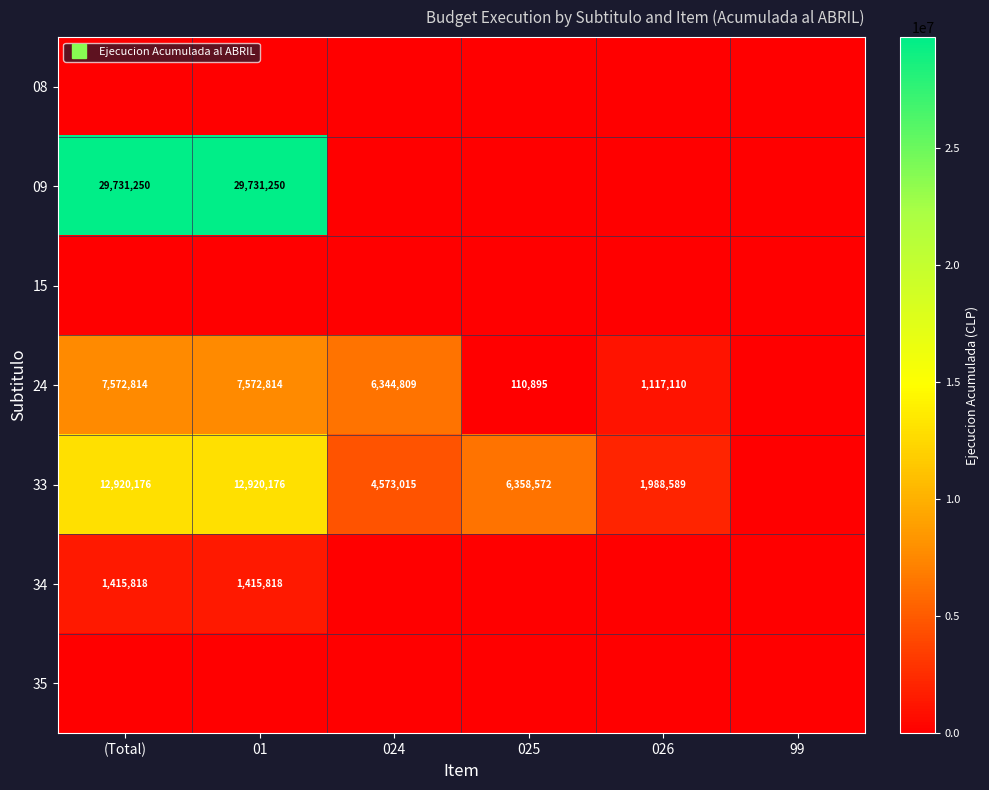

Which series has the widest spread of values?

09